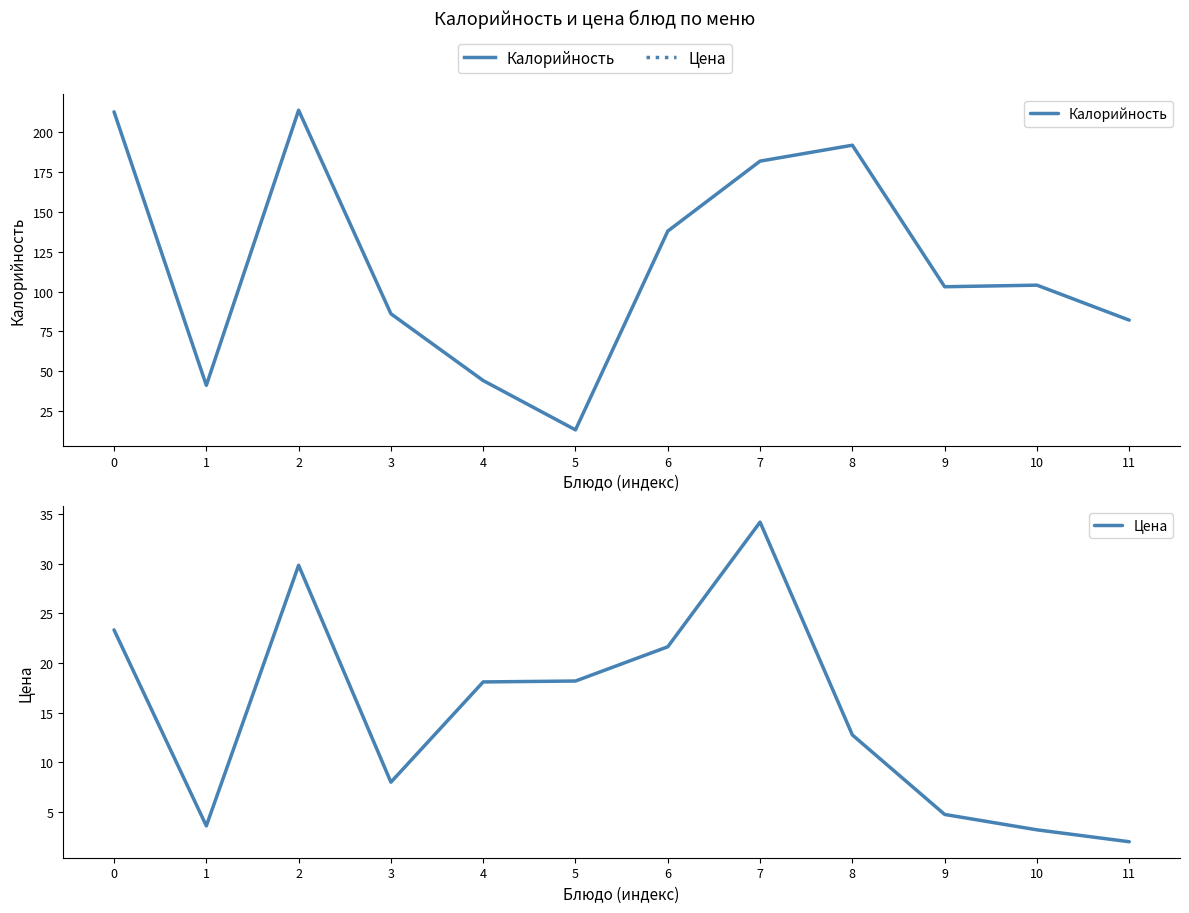

Between 1 and 7, which series saw the biggest shift?

Калорийность